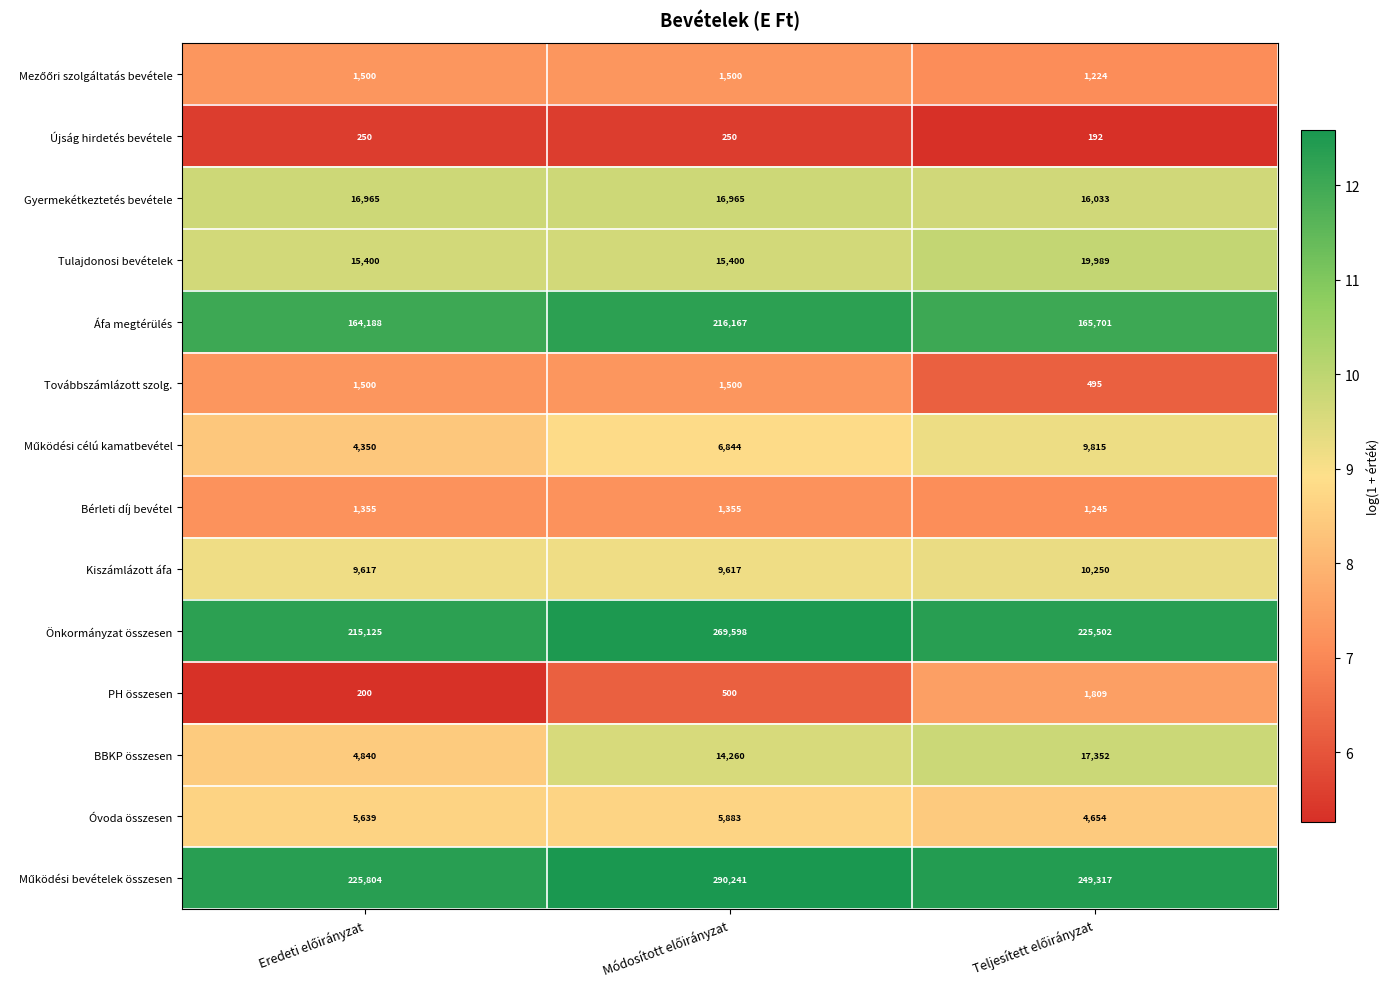

What is the maximum value for Tulajdonosi bevételek?

19989